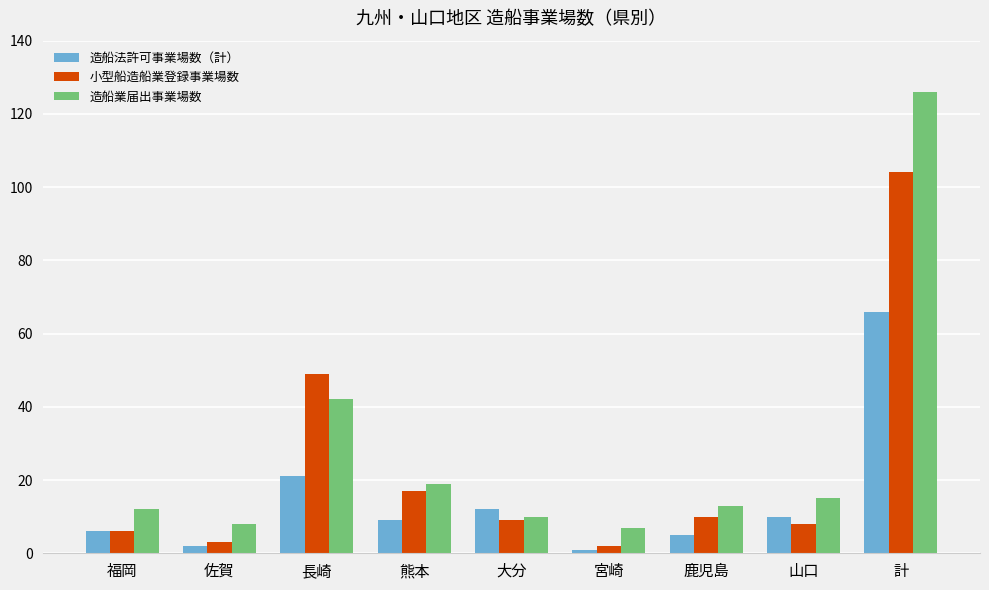

Reading left to right, what are all the values shown in this chart?

造船法許可事業場数（計）: 福岡=6	佐賀=2	長崎=21	熊本=9	大分=12	宮崎=1	鹿児島=5	山口=10	計=66
小型船造船業登録事業場数: 福岡=6	佐賀=3	長崎=49	熊本=17	大分=9	宮崎=2	鹿児島=10	山口=8	計=104
造船業届出事業場数: 福岡=12	佐賀=8	長崎=42	熊本=19	大分=10	宮崎=7	鹿児島=13	山口=15	計=126